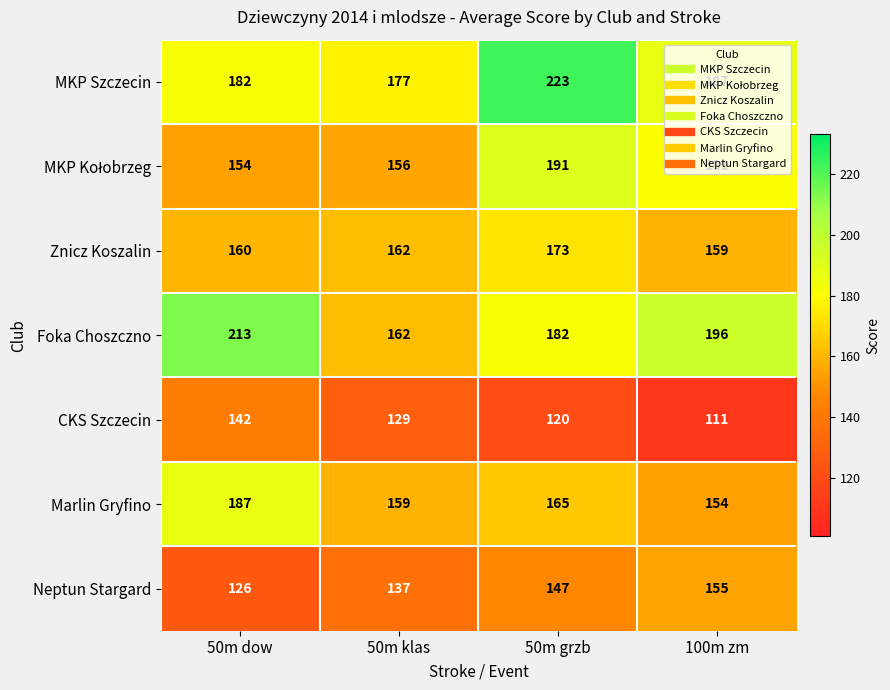

What is the approximate value of MKP Szczecin at 50m grzb, to the nearest 10?

220